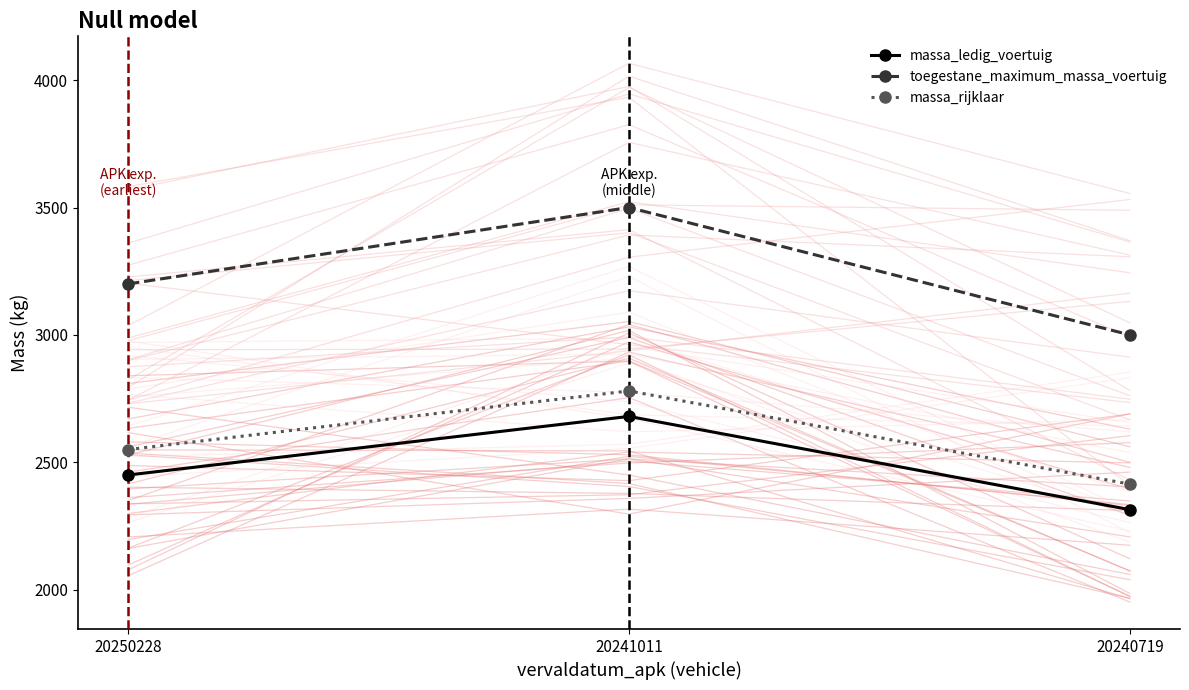

What is the sum of the massa_rijklaar values at 20241011 and 20250228?

5330